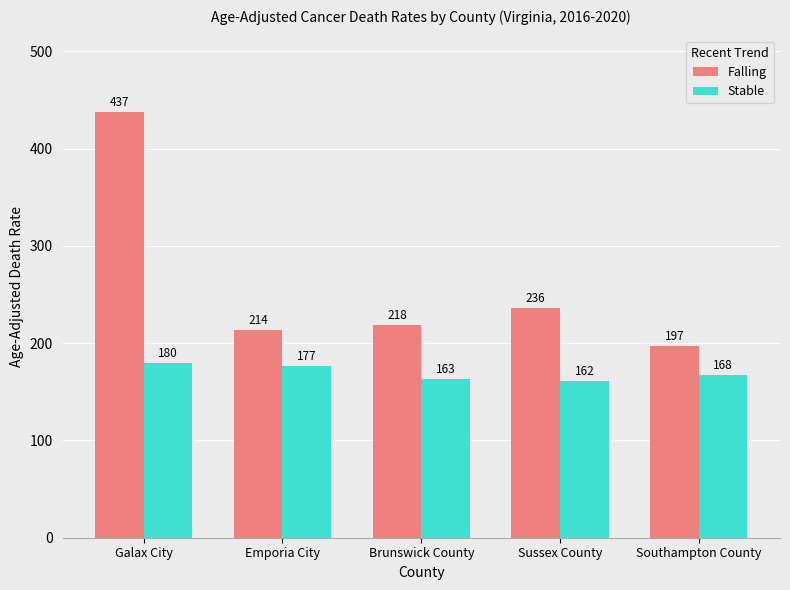

Are the bars grouped side by side (vs. stacked)?

Yes